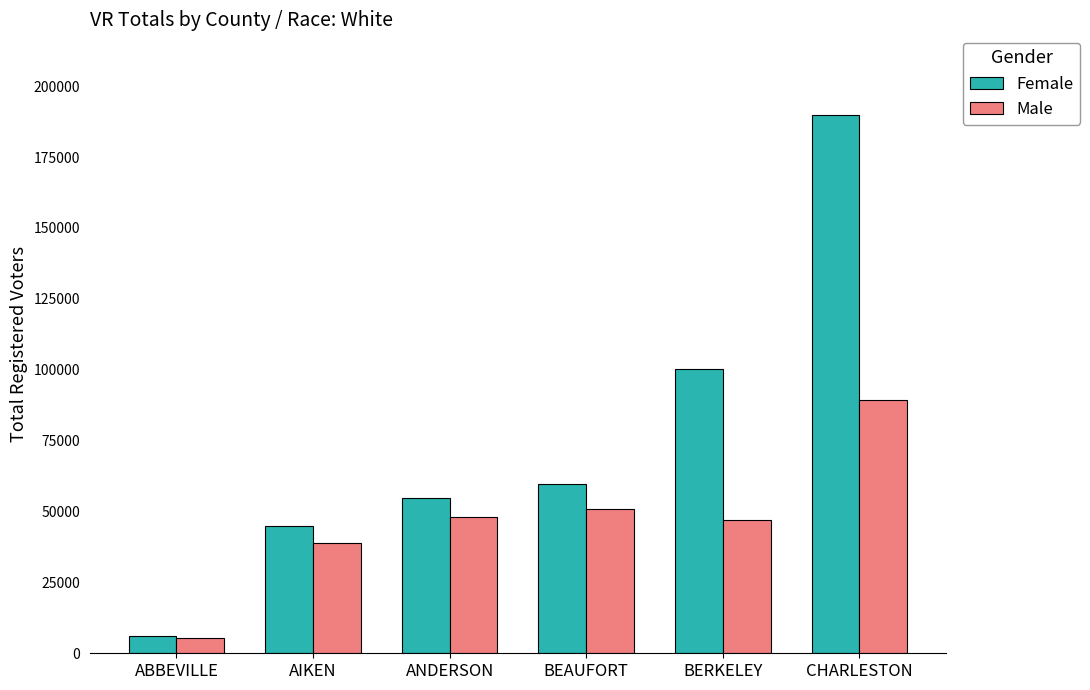

Which series has the largest total across all categories?

Female